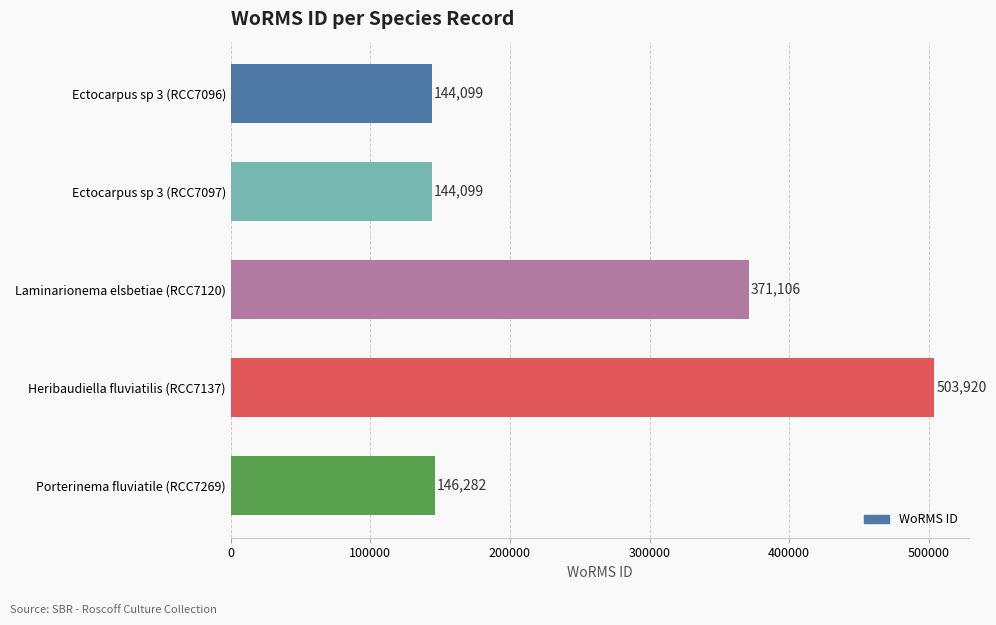

Where is the data nearest to the value 324009?

Laminarionema elsbetiae (RCC7120)